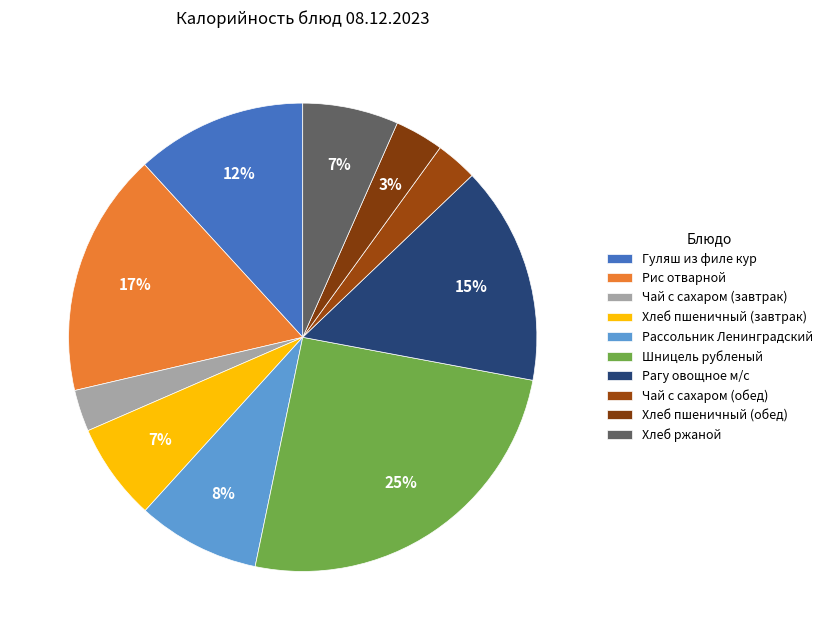

True or false: Чай с сахаром (обед) accounts for 1% of the total.

False